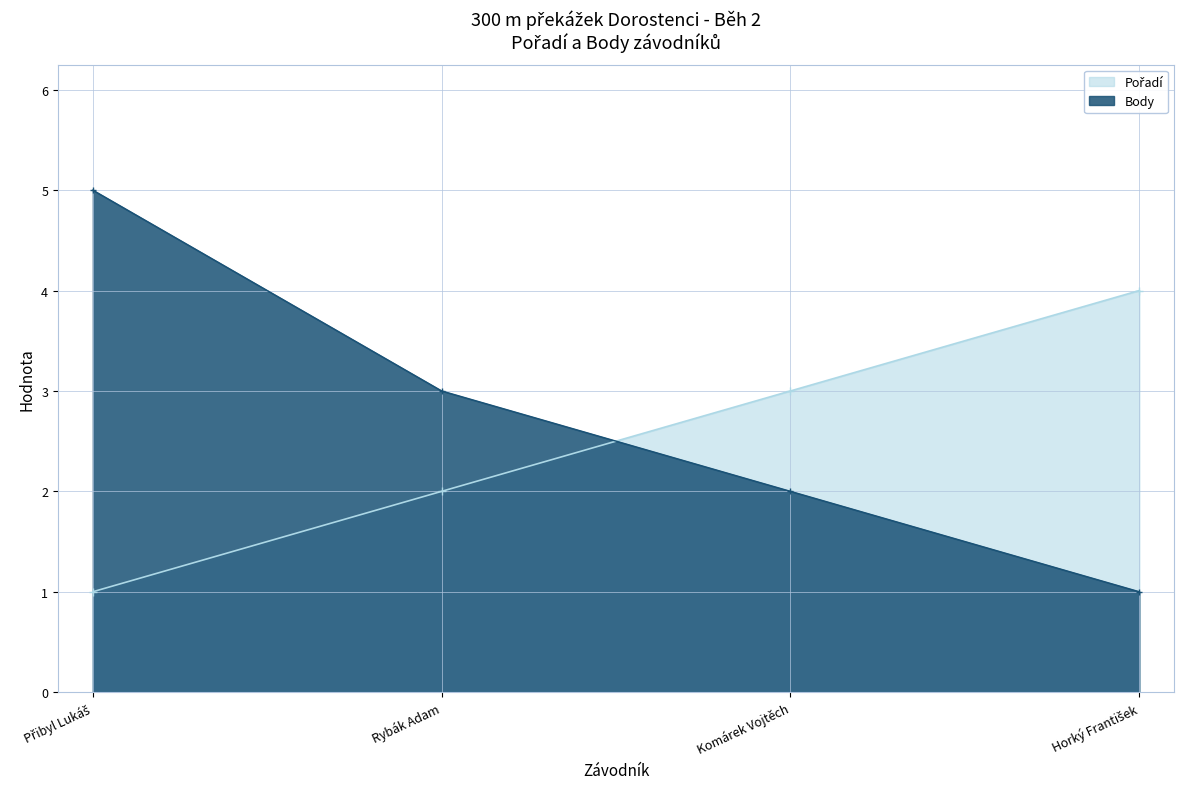

What position from the left is Rybák Adam?

2